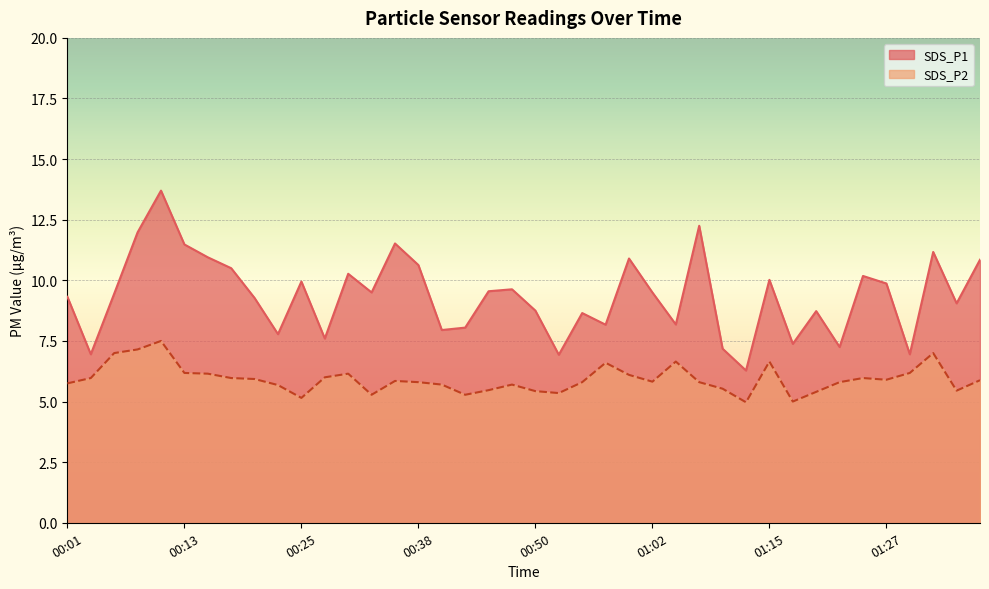

Does the chart display data point markers on the line(s)?

No